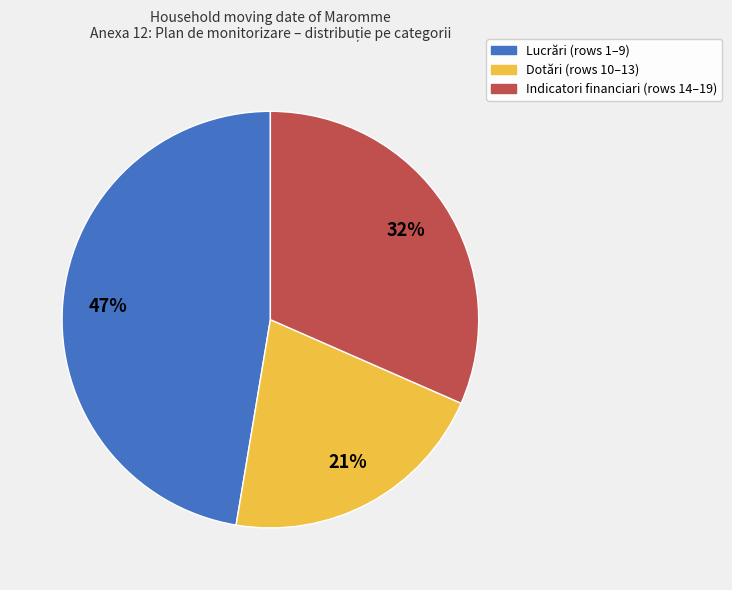

Is there any slice that represents more than half of the pie?

No